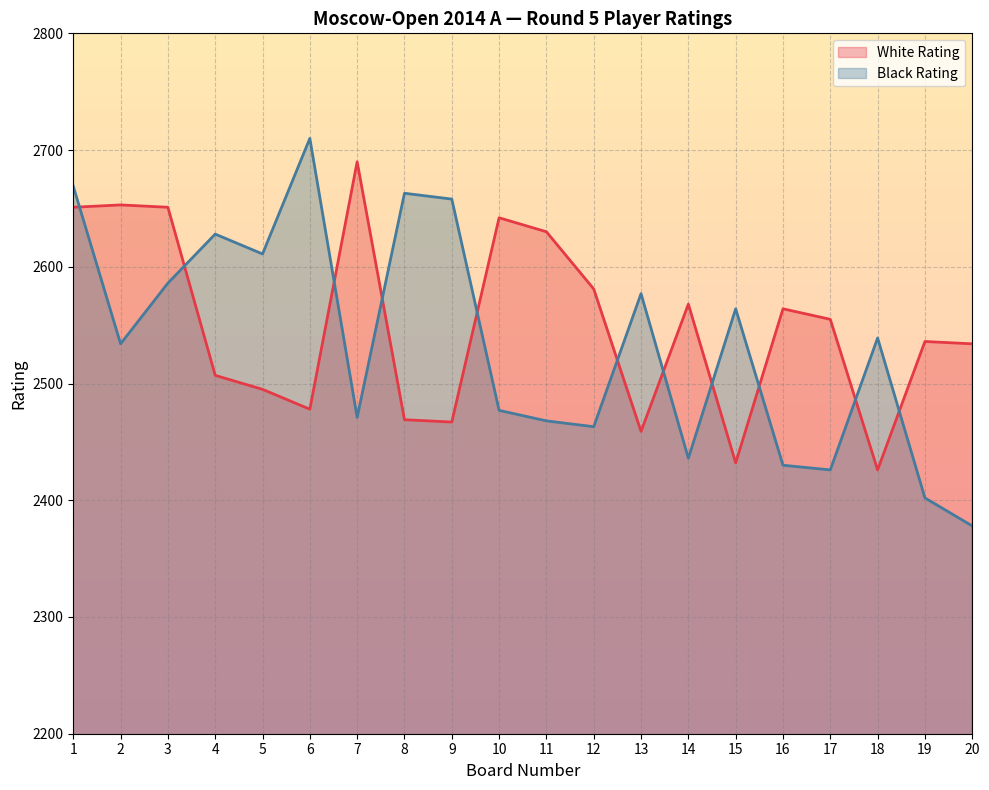

Is it true that White Rating equals 2642 at 10?

True